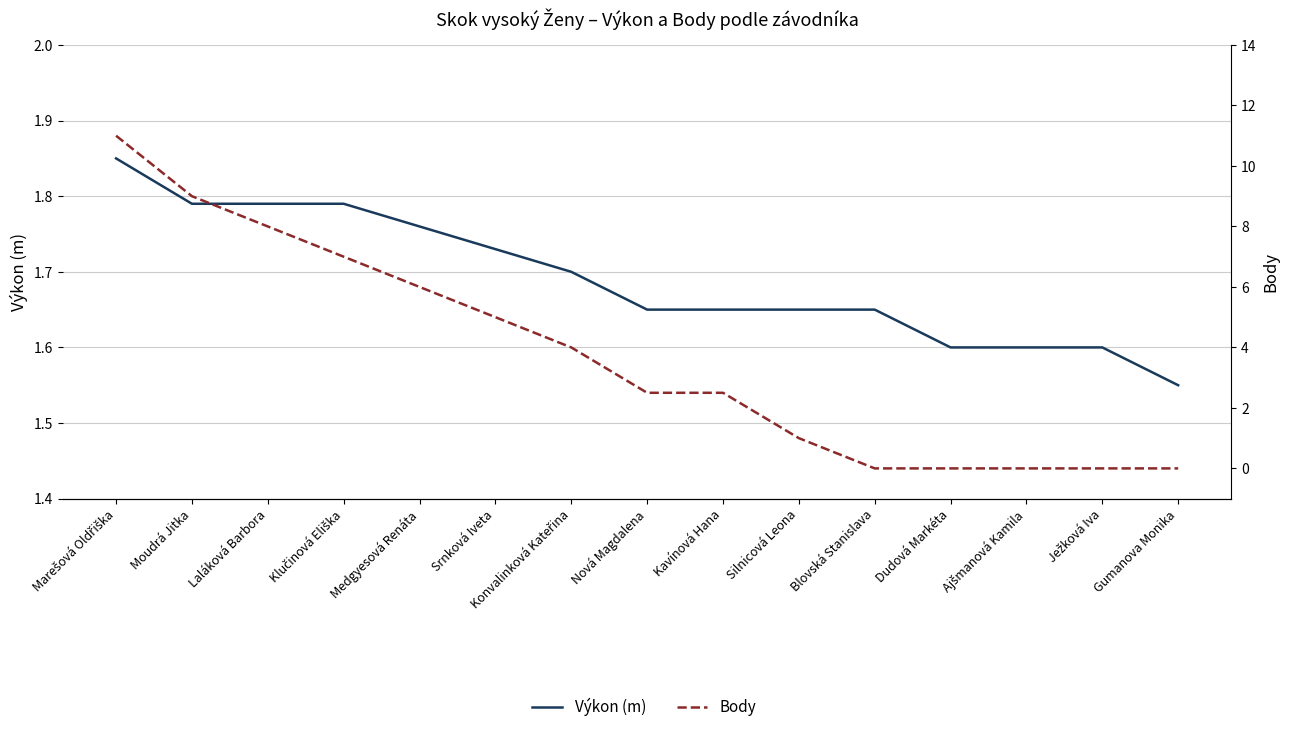

At which category does the chart reach its minimum across all series?

Blovská Stanislava